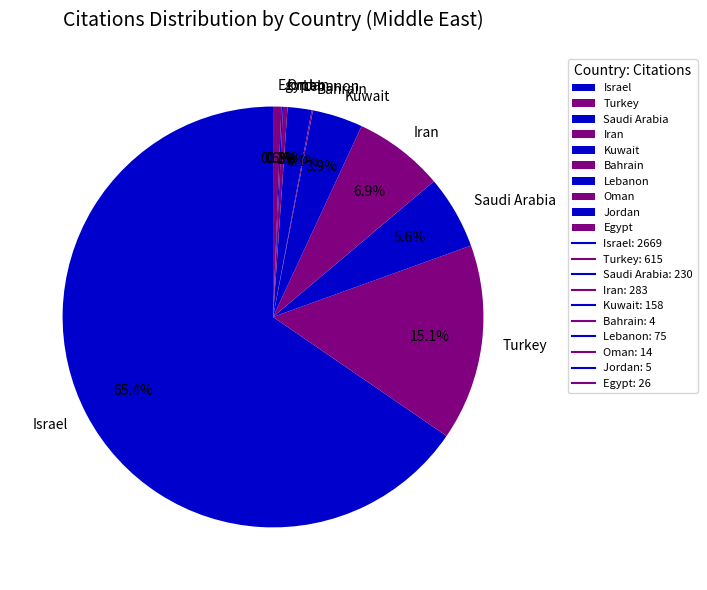

How much of the chart is everything except Iran?

93.1%